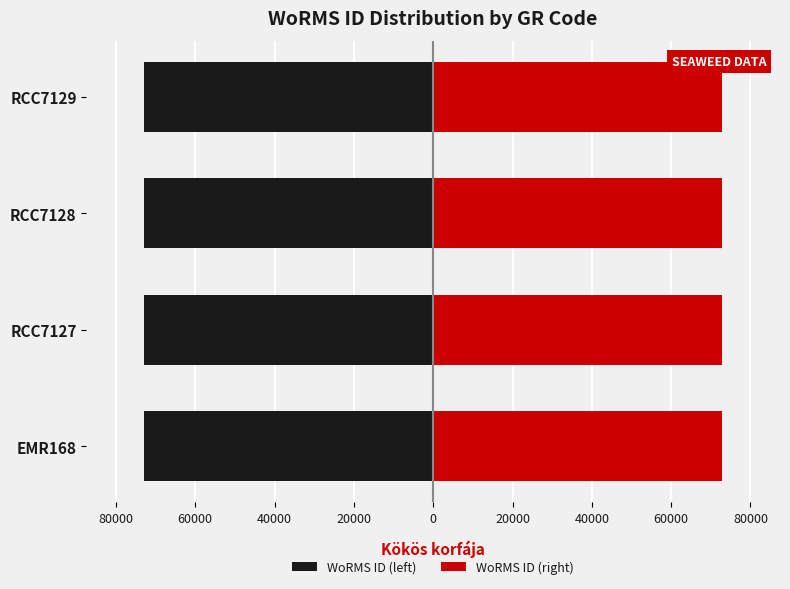

Which series has the largest range (max minus min)?

WoRMS ID (left)